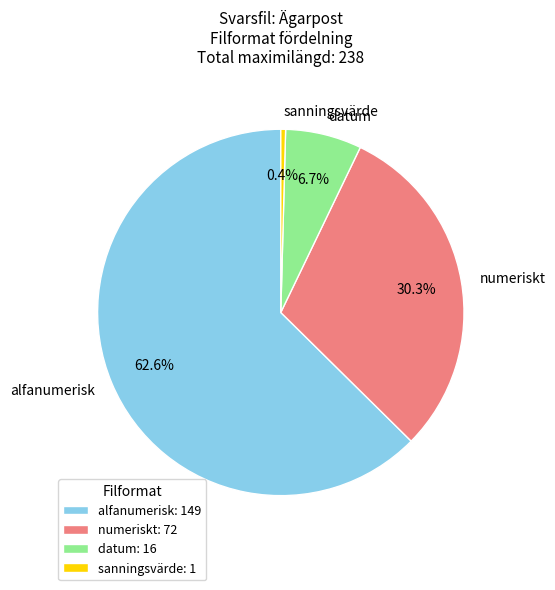

How many slices are in this pie chart?

4